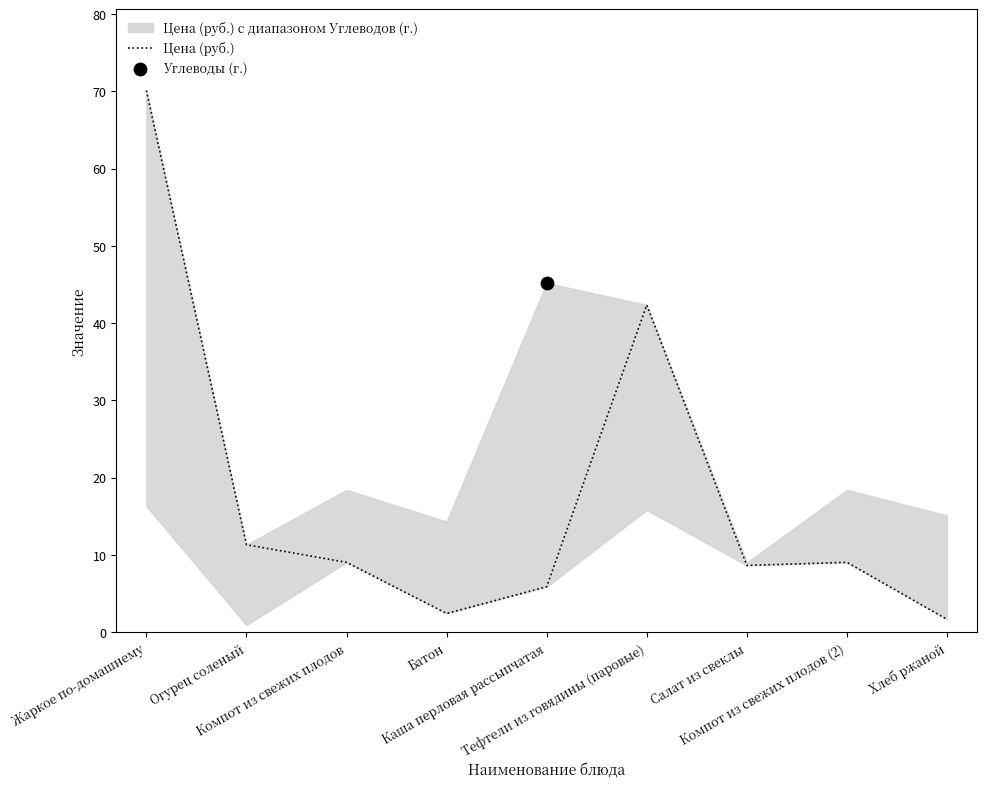

Between Компот из свежих плодов and Компот из свежих плодов (2), which is larger?

Компот из свежих плодов